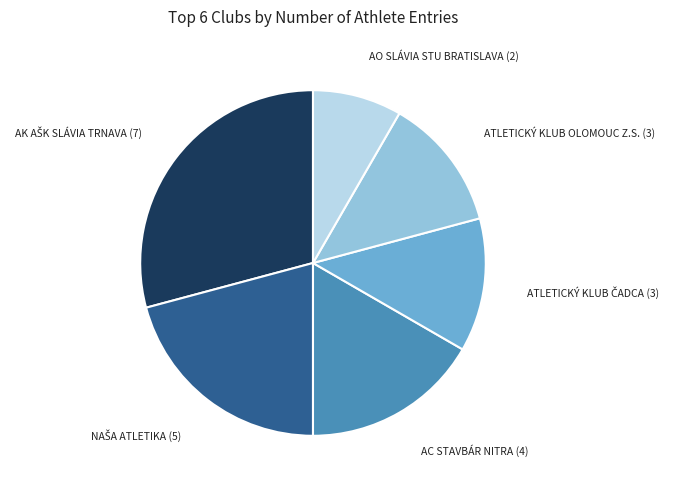

Does any single category account for the majority?

No